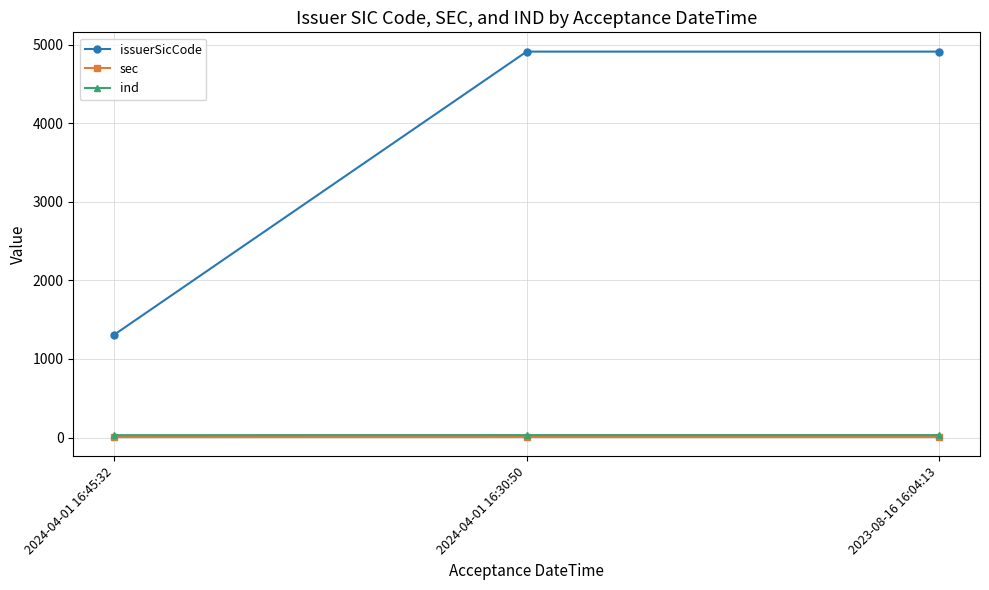

Does the chart have visible grid lines?

Yes